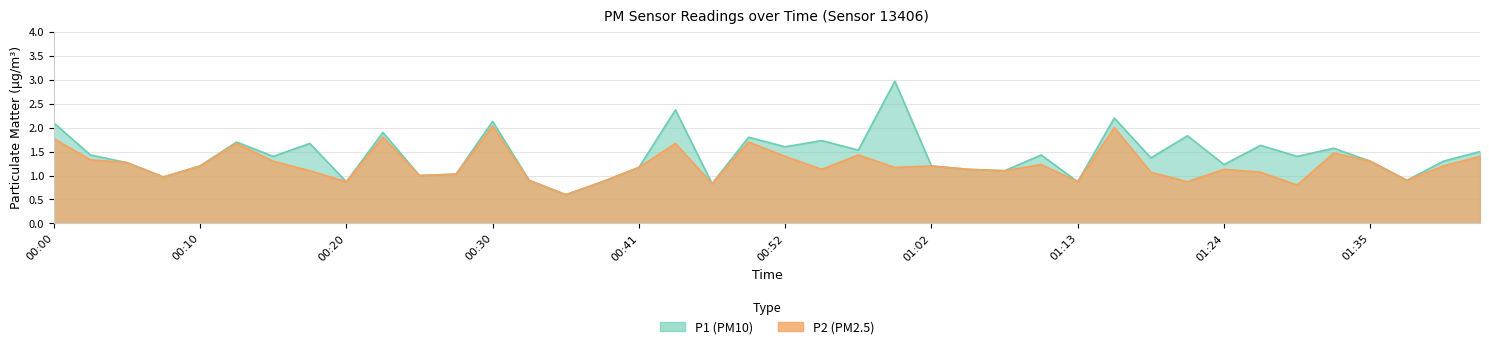

How many series are shown in this chart?

2